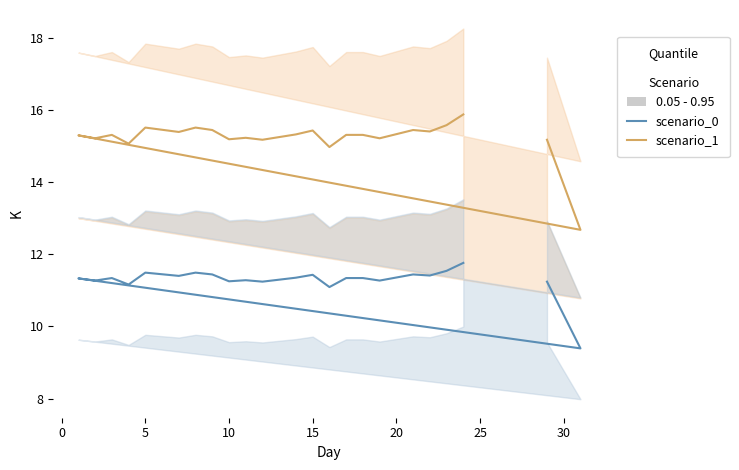

How many data points does each series have?

23